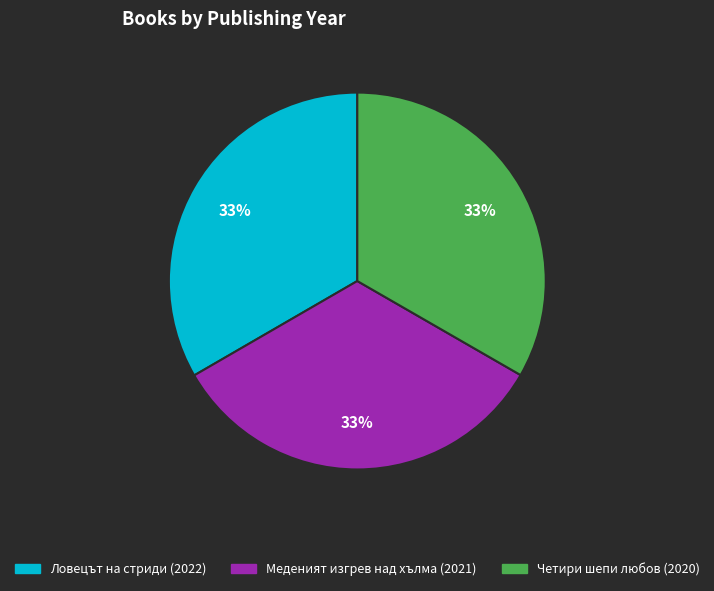

To the nearest percent, what is the average slice percentage?

33%